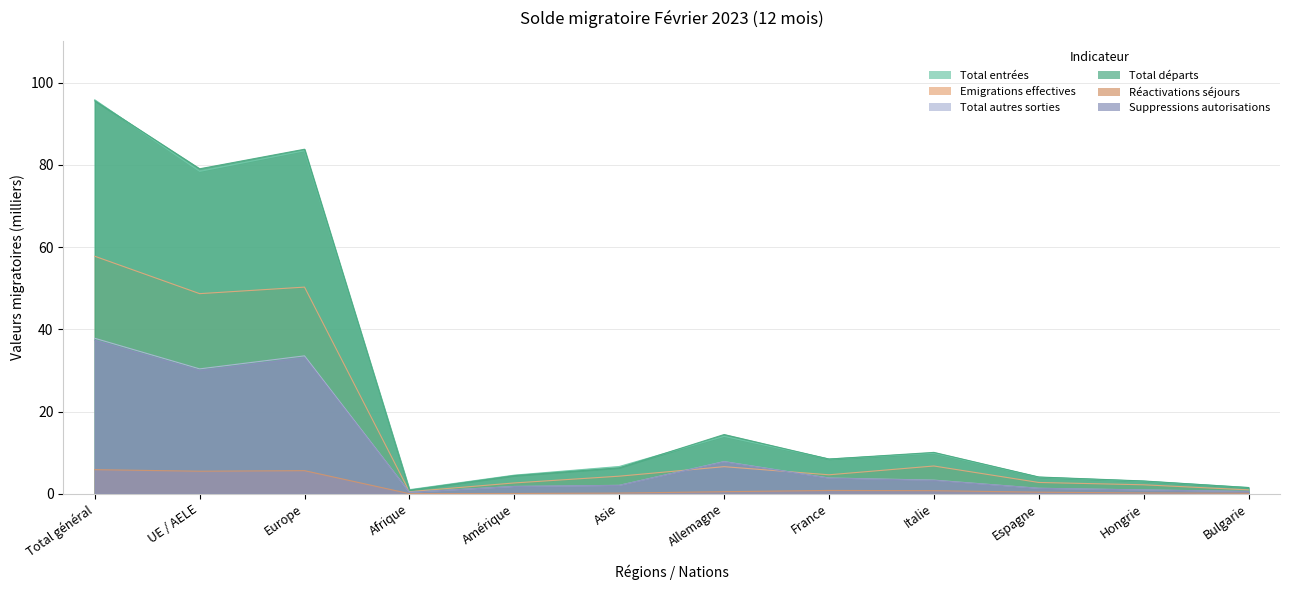

True or false: Réactivations séjours and Total entrées intersect in this chart.

False